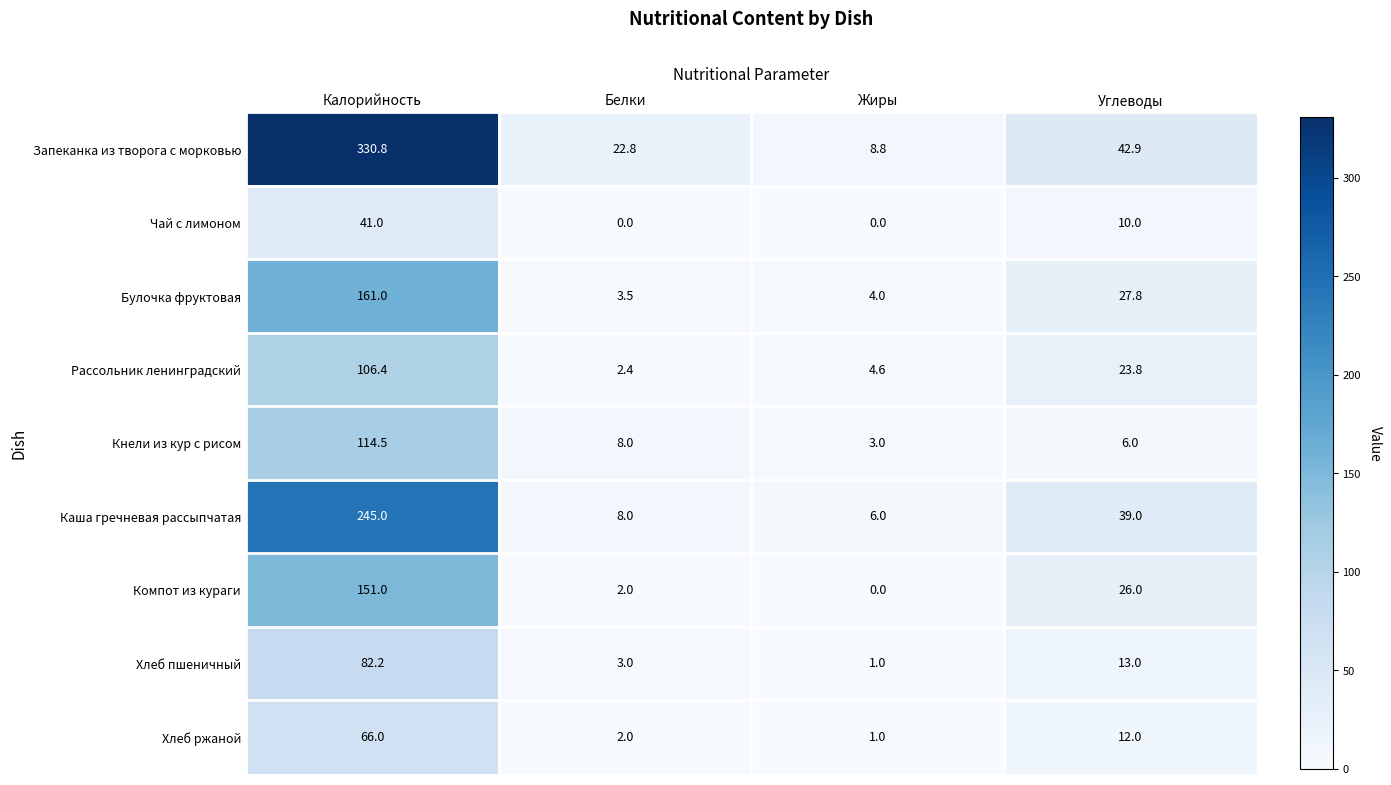

Is it true that Булочка фруктовая equals 5.5 at Жиры?

False